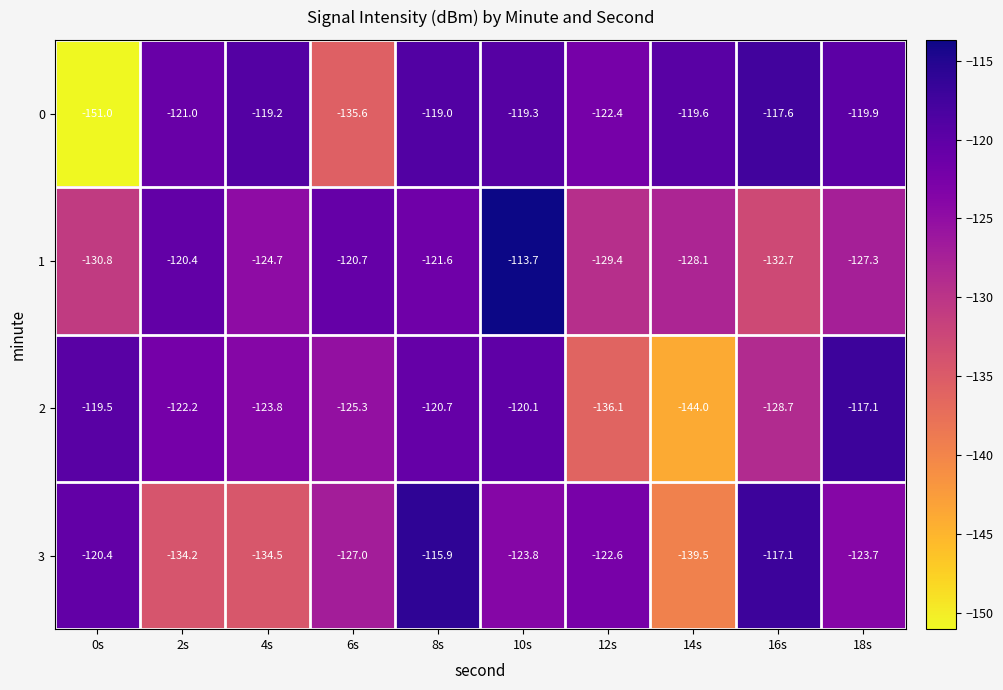

What is the sum of all 1 values?

-1249.4